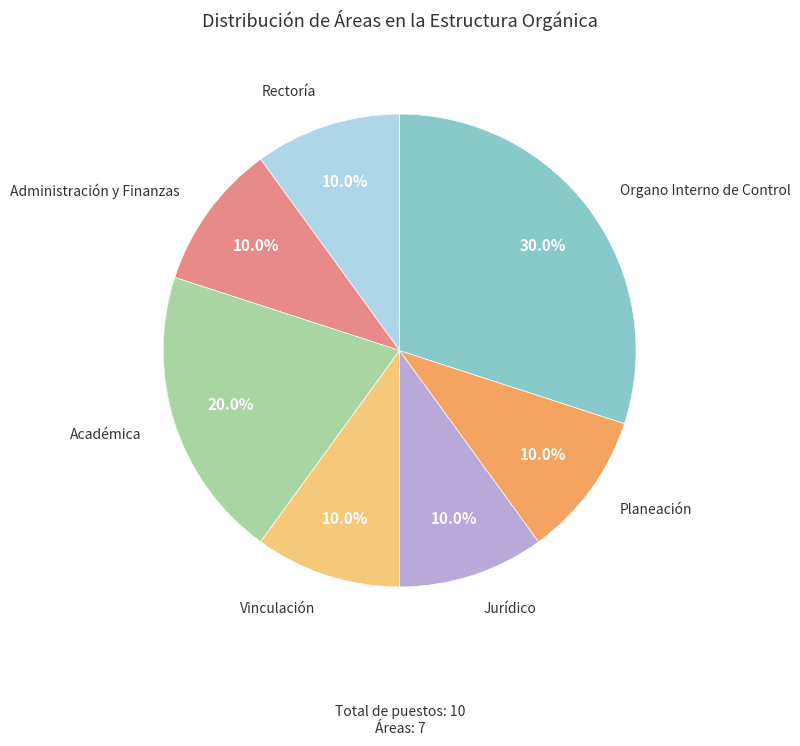

Count the number of slices in the pie.

7